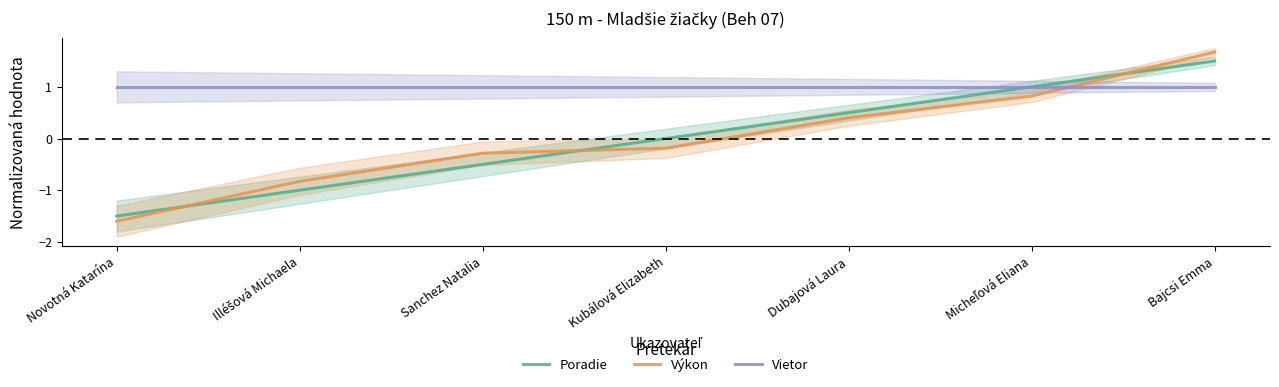

At which label is Poradie closest to 0?

Kubálová Elizabeth